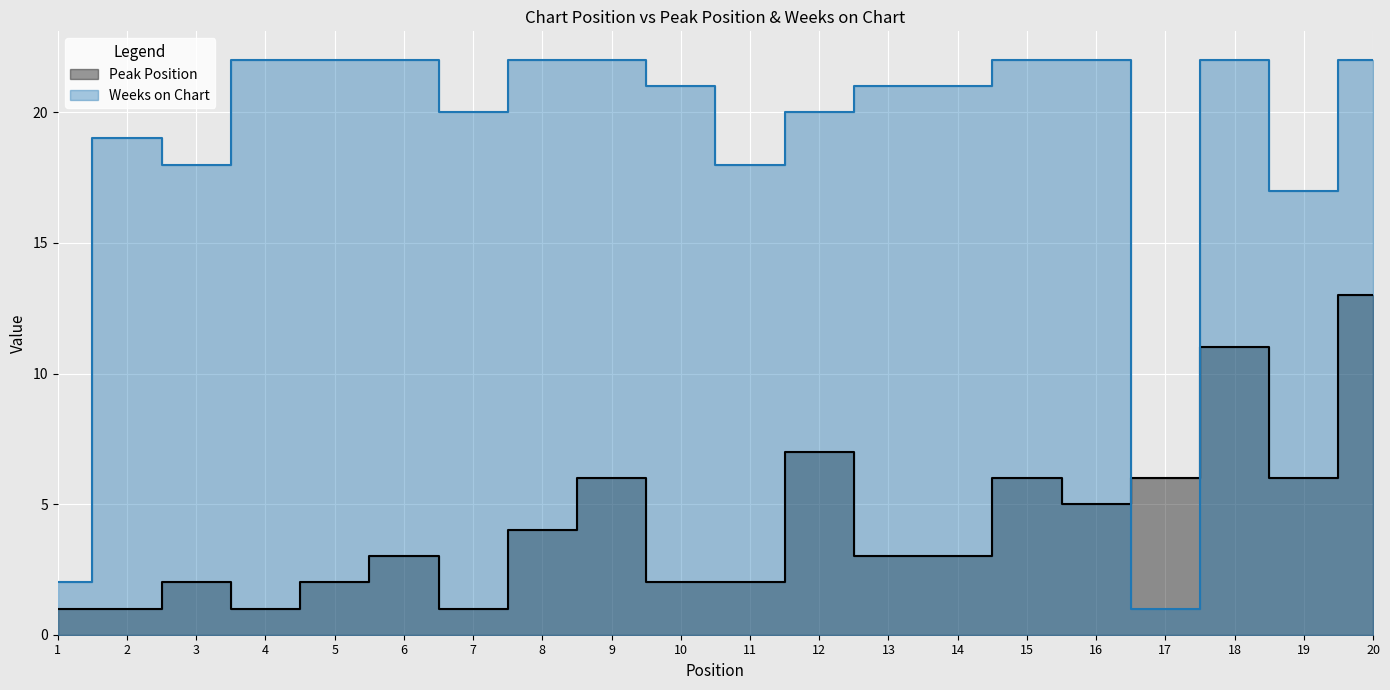

Which series has the largest total across all categories?

Weeks on Chart